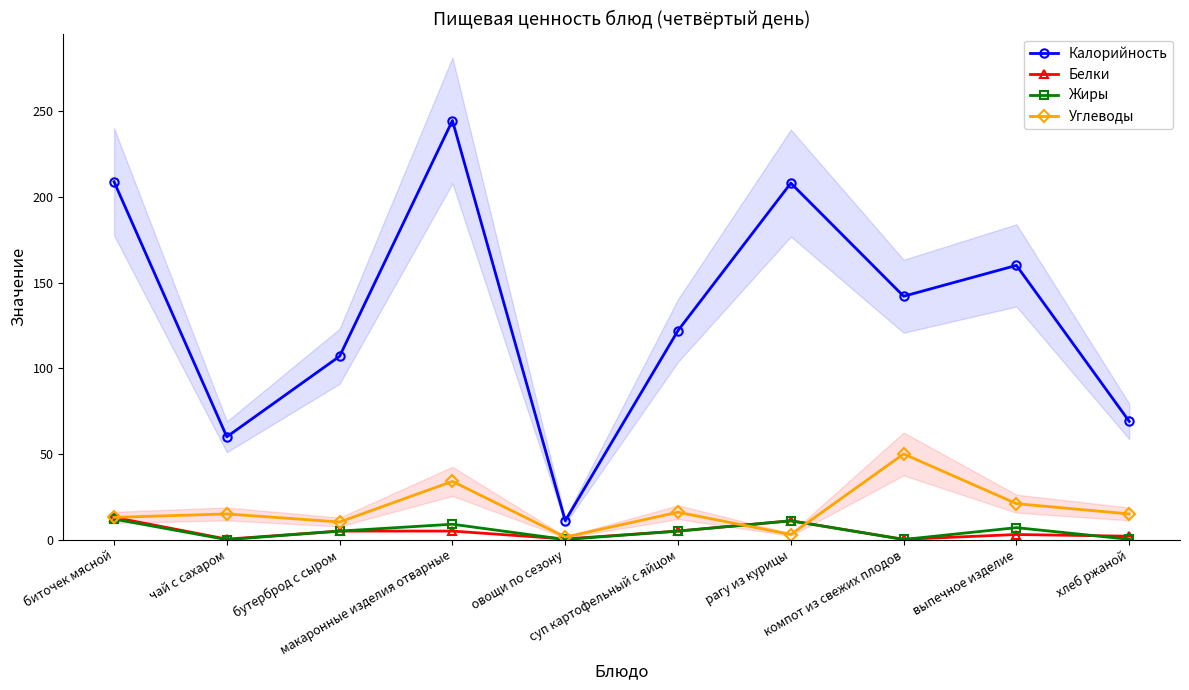

What position from the left is макаронные изделия отварные?

4